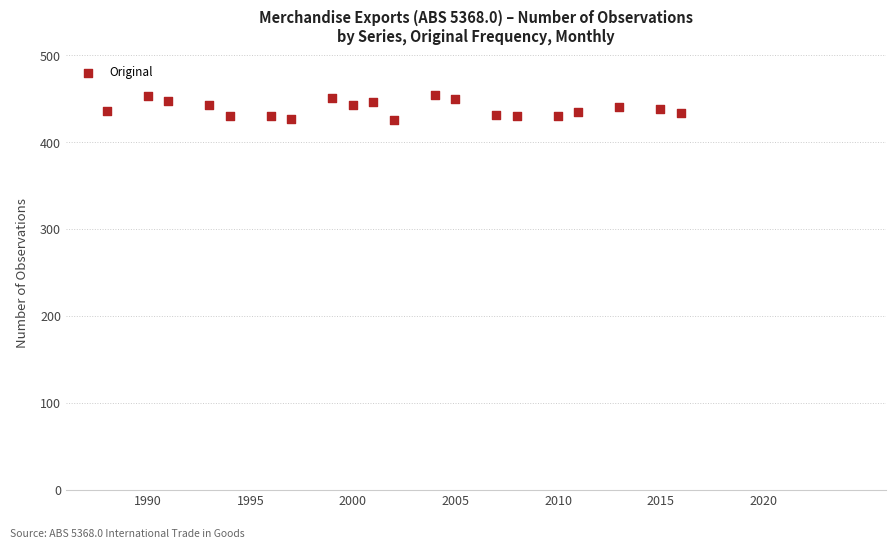

What is the range of X values (max minus min)?

28.0